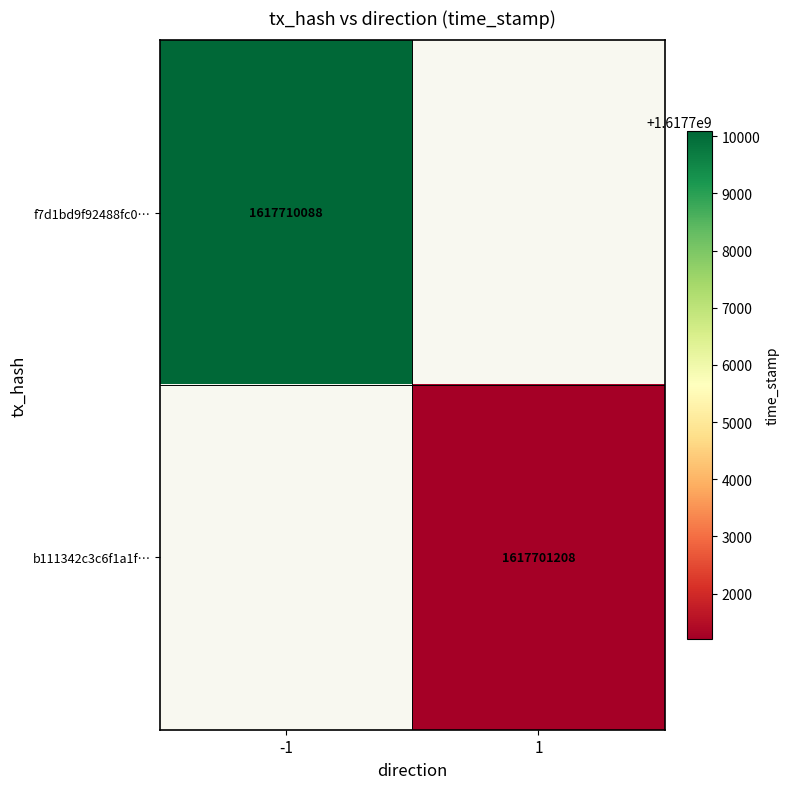

Is the value of b111342c3c6f1a1f… at 1 greater than the value of f7d1bd9f92488fc0… at -1?

No